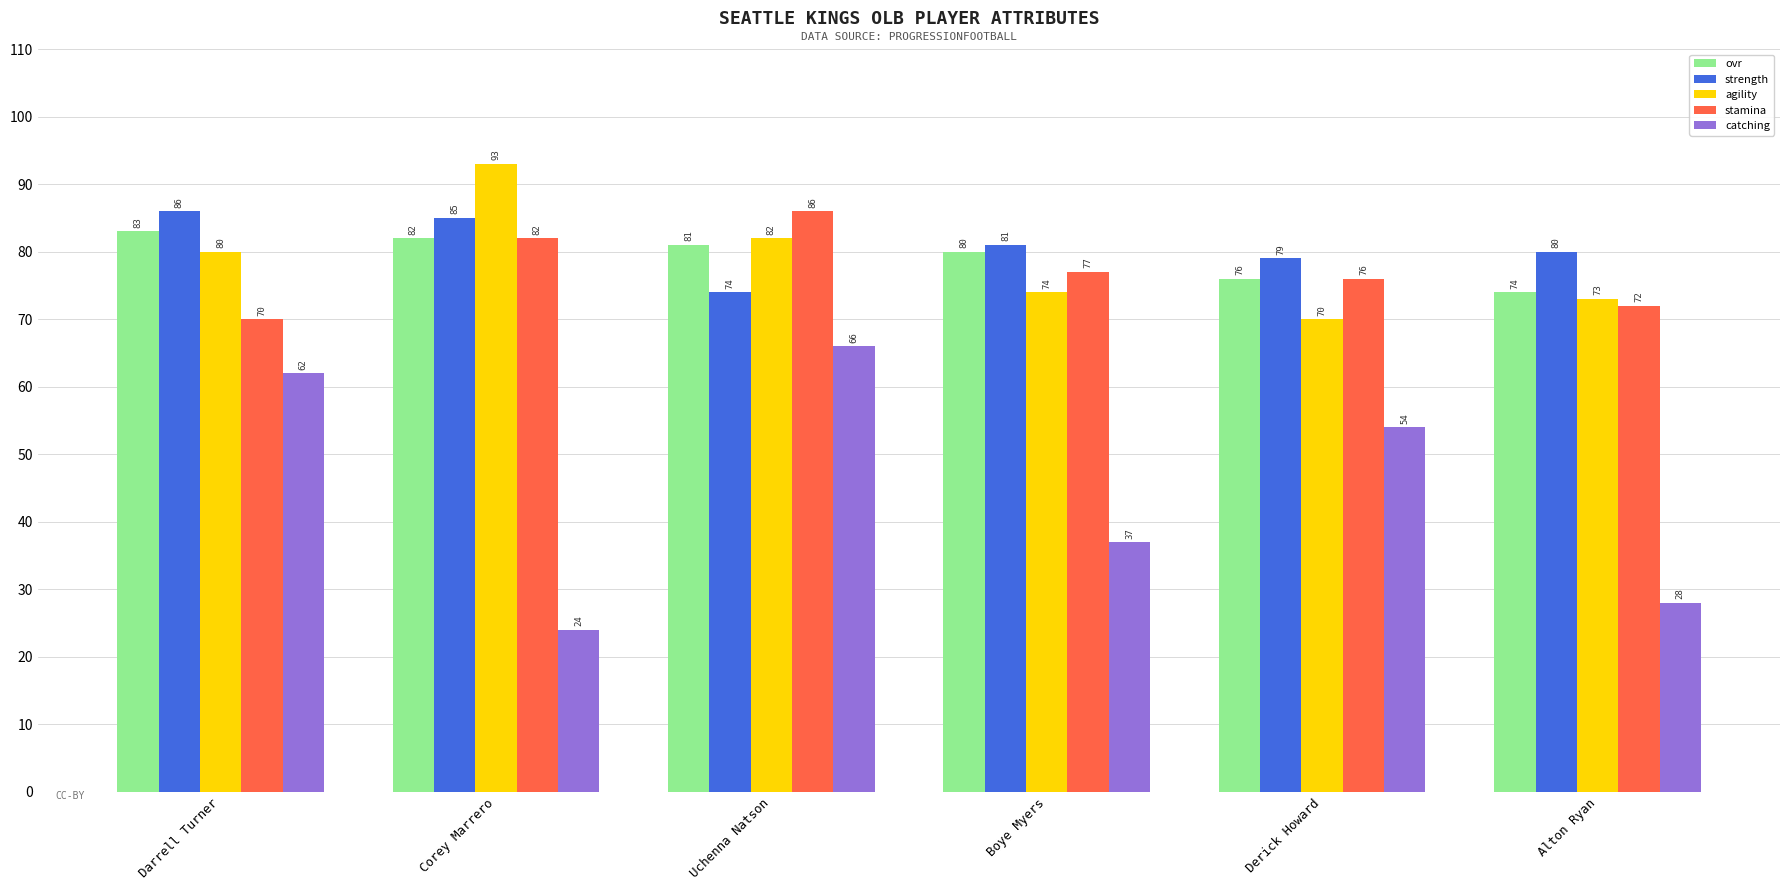

At Uchenna Natson, list the series in order from largest to smallest.

stamina, agility, ovr, strength, catching